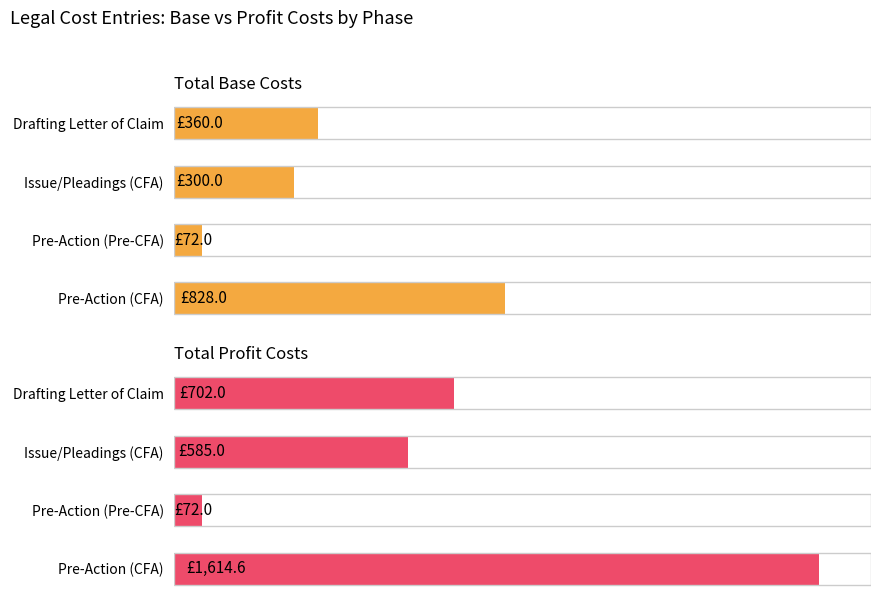

Rank the series by their average value, from highest to lowest.

Total Profit Costs, Total Base Costs